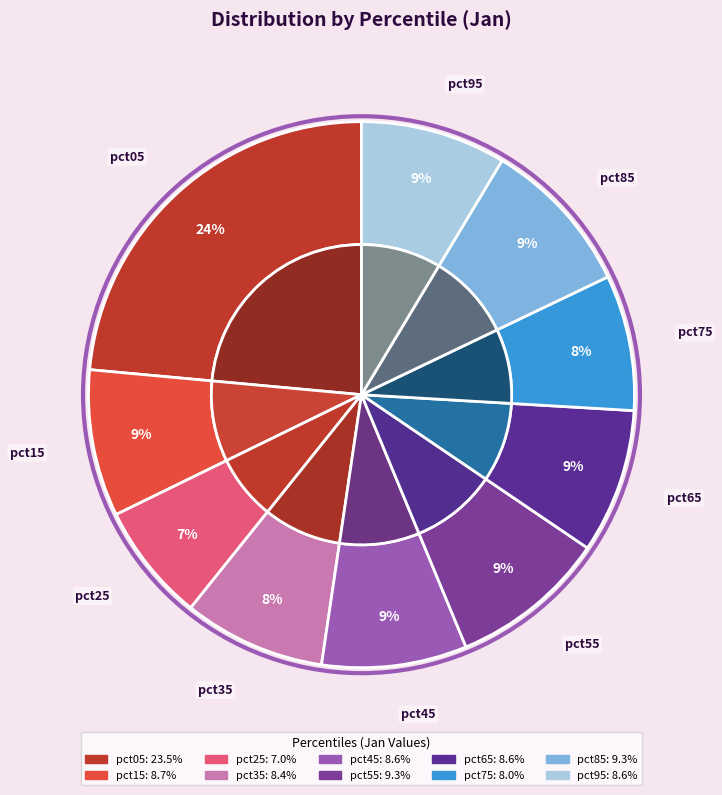

Is it true that pct75 is 8% of the pie?

True